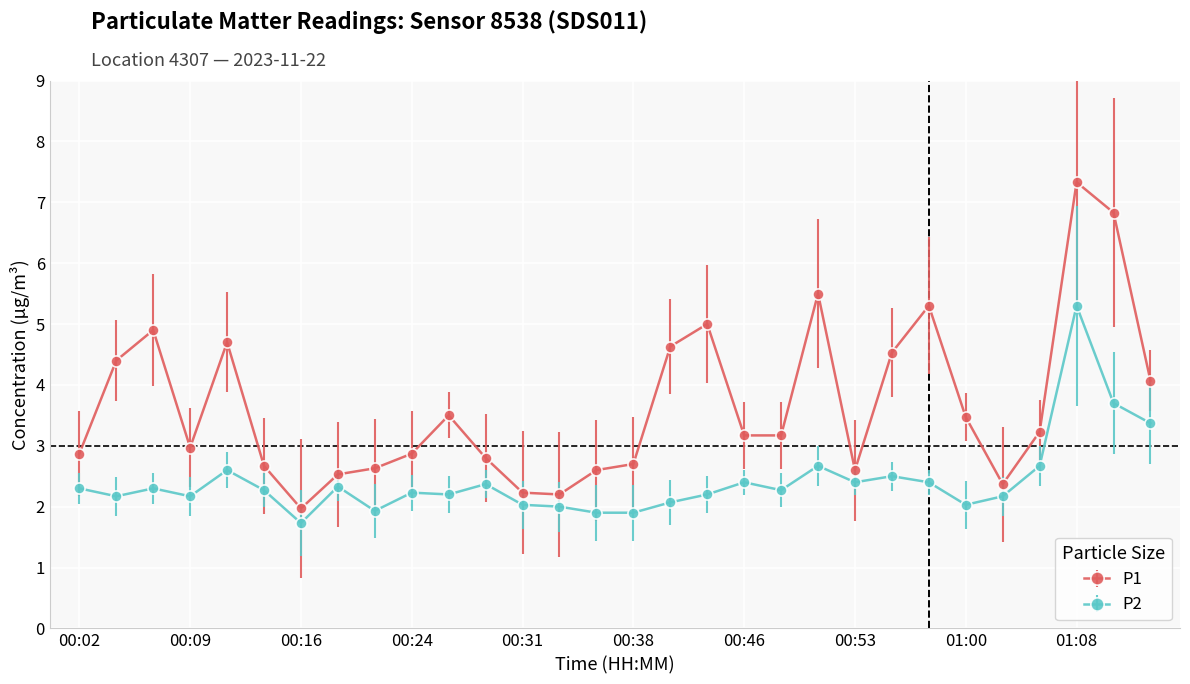

Which series has the largest range (max minus min)?

P1